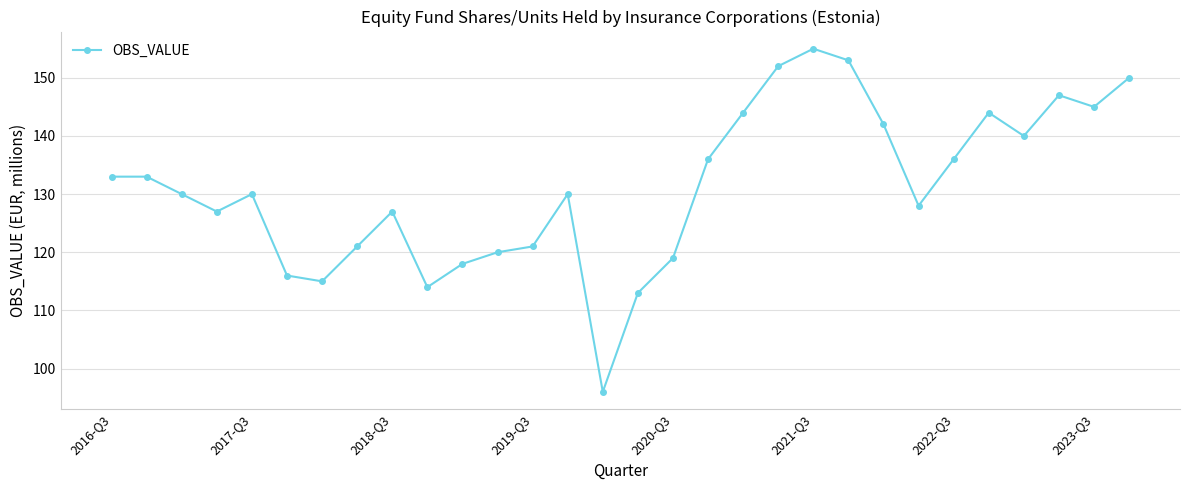

True or false: the data has more than 2 interior local peaks.

True